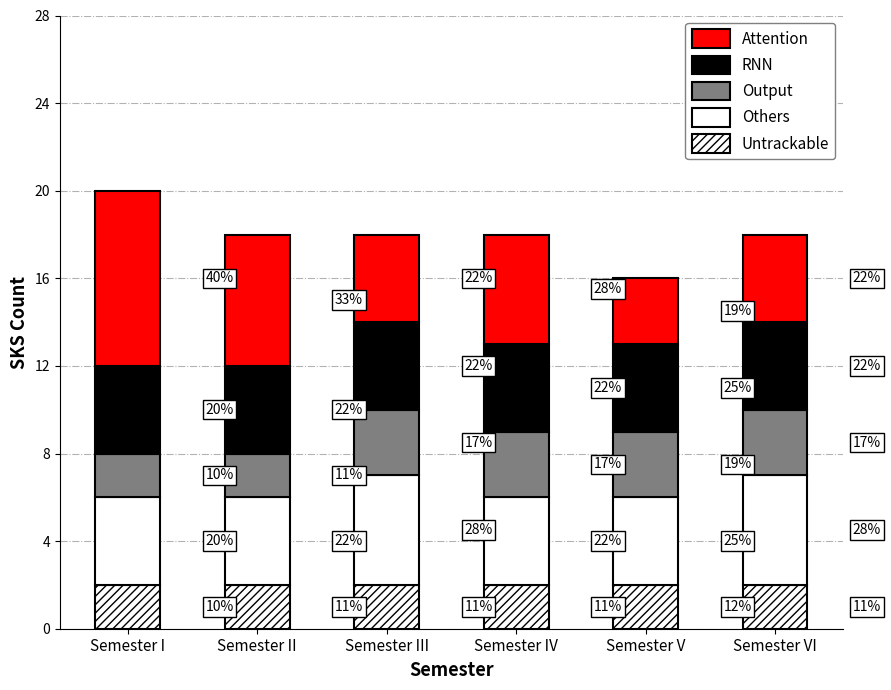

What is the label of the 2nd bar from the right?

Semester V